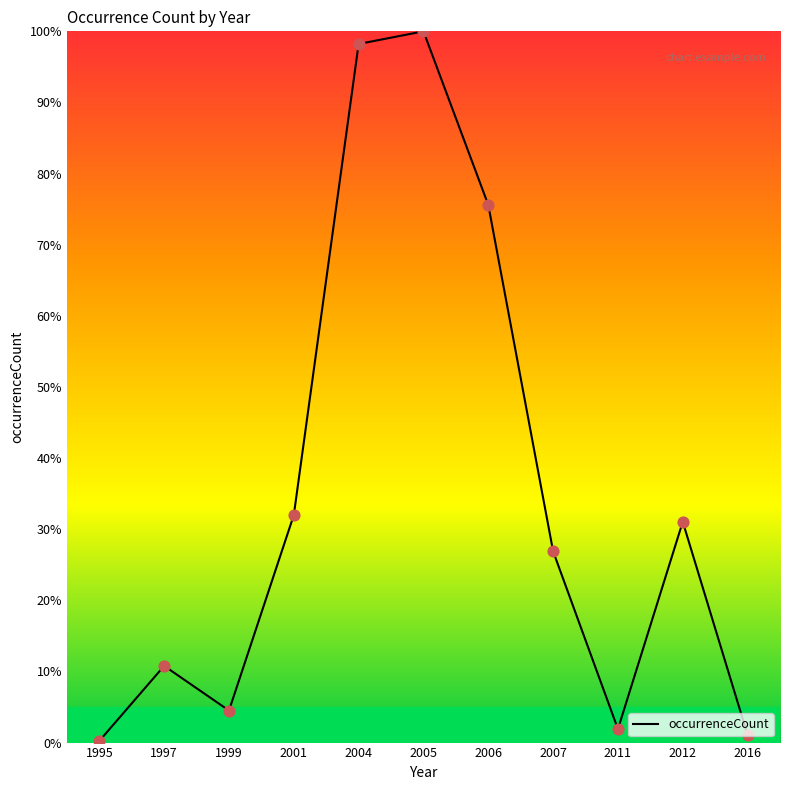

What is the change in value from 2007 to 2011?

-25.0